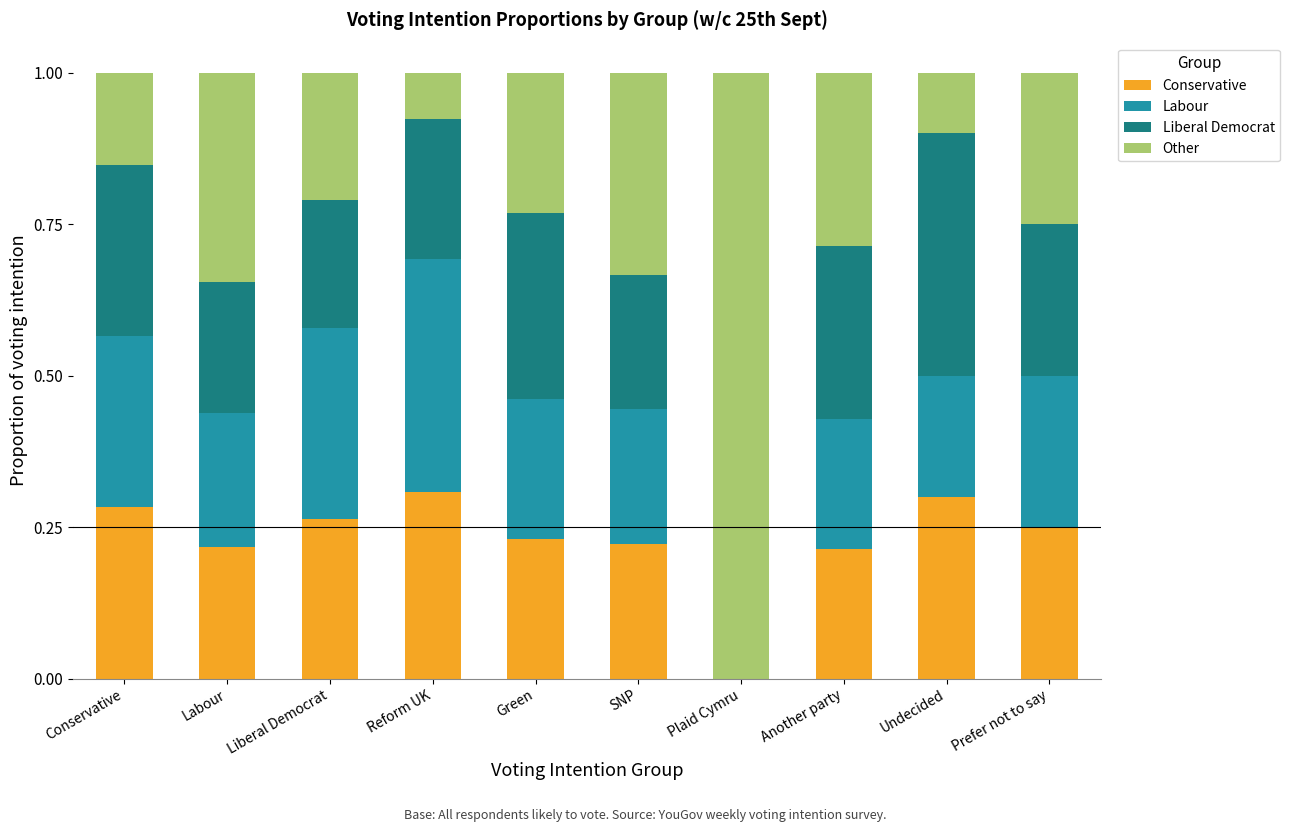

What is the sum of all Conservative values?

2.3